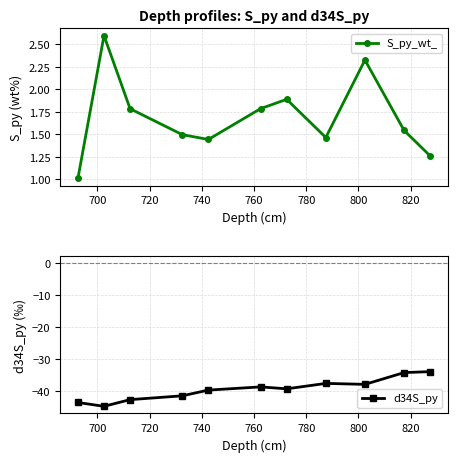

In S_py_wt_, how many points are lower than both neighbors (excluding endpoints)?

2